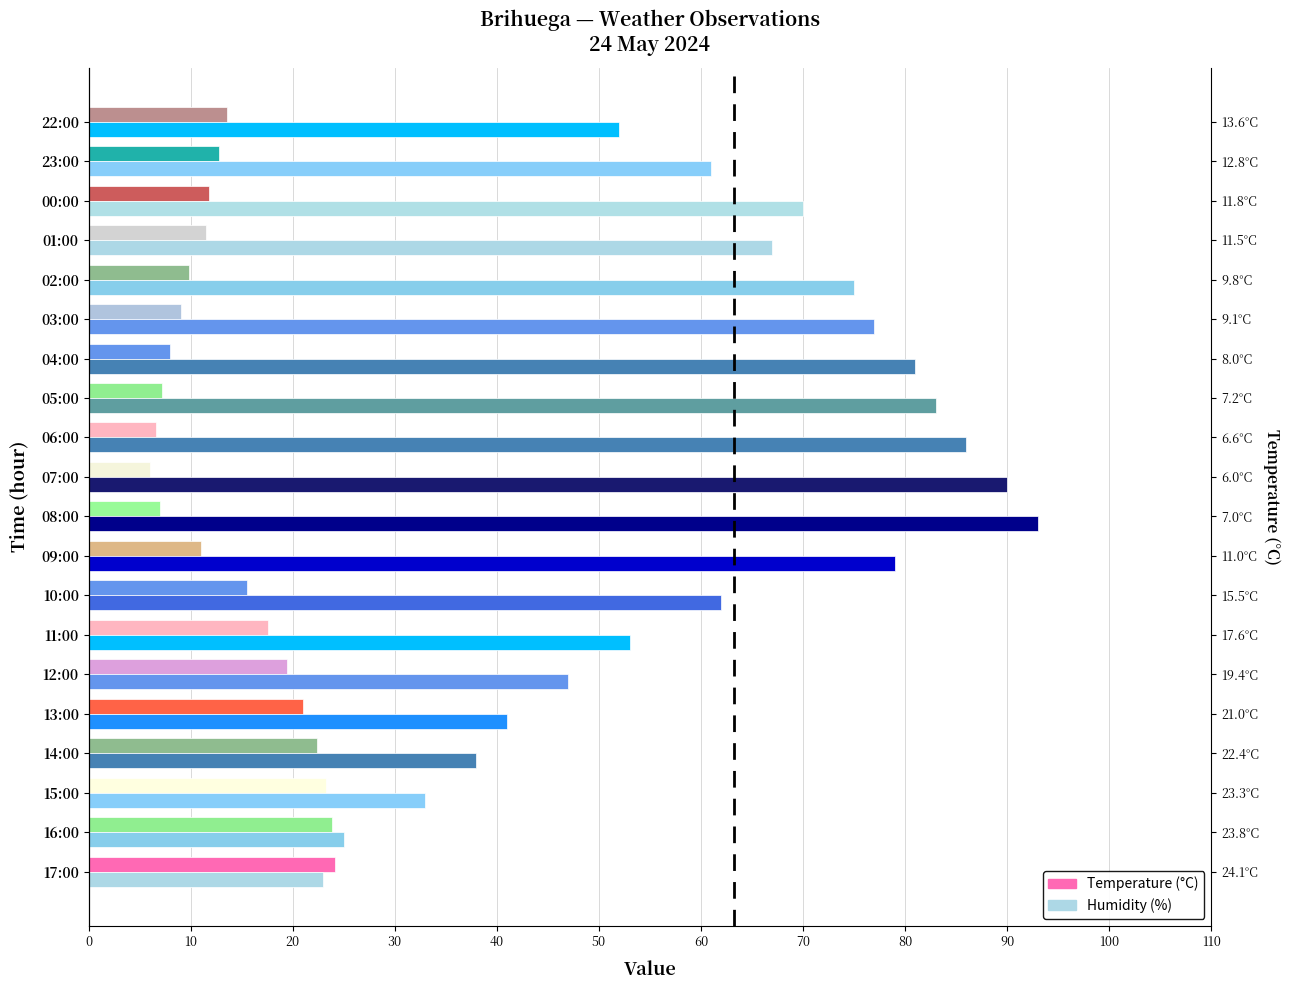

Which series has the largest range (max minus min)?

Humidity (%)